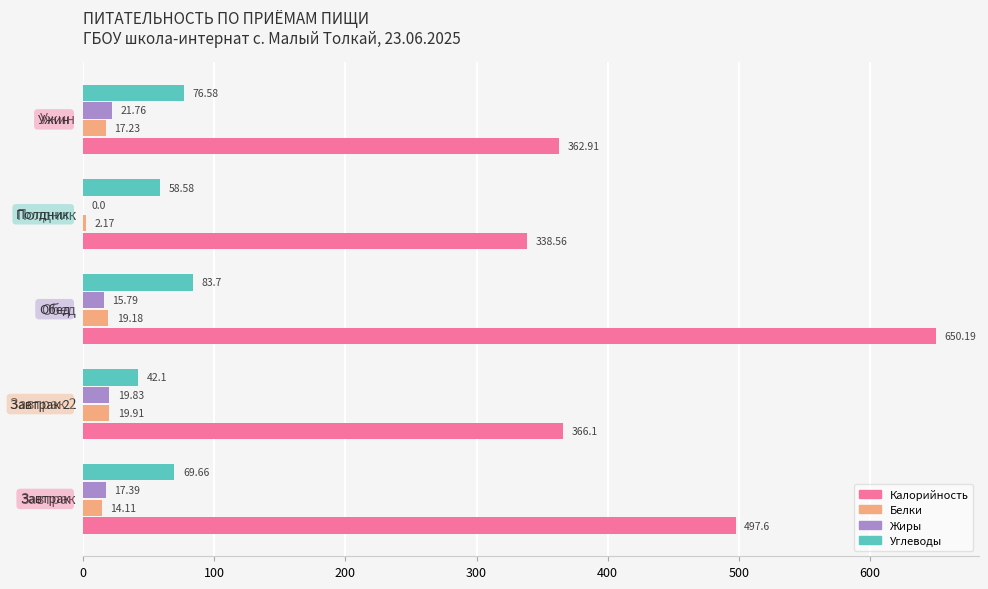

Which series has the largest total across all categories?

Калорийность